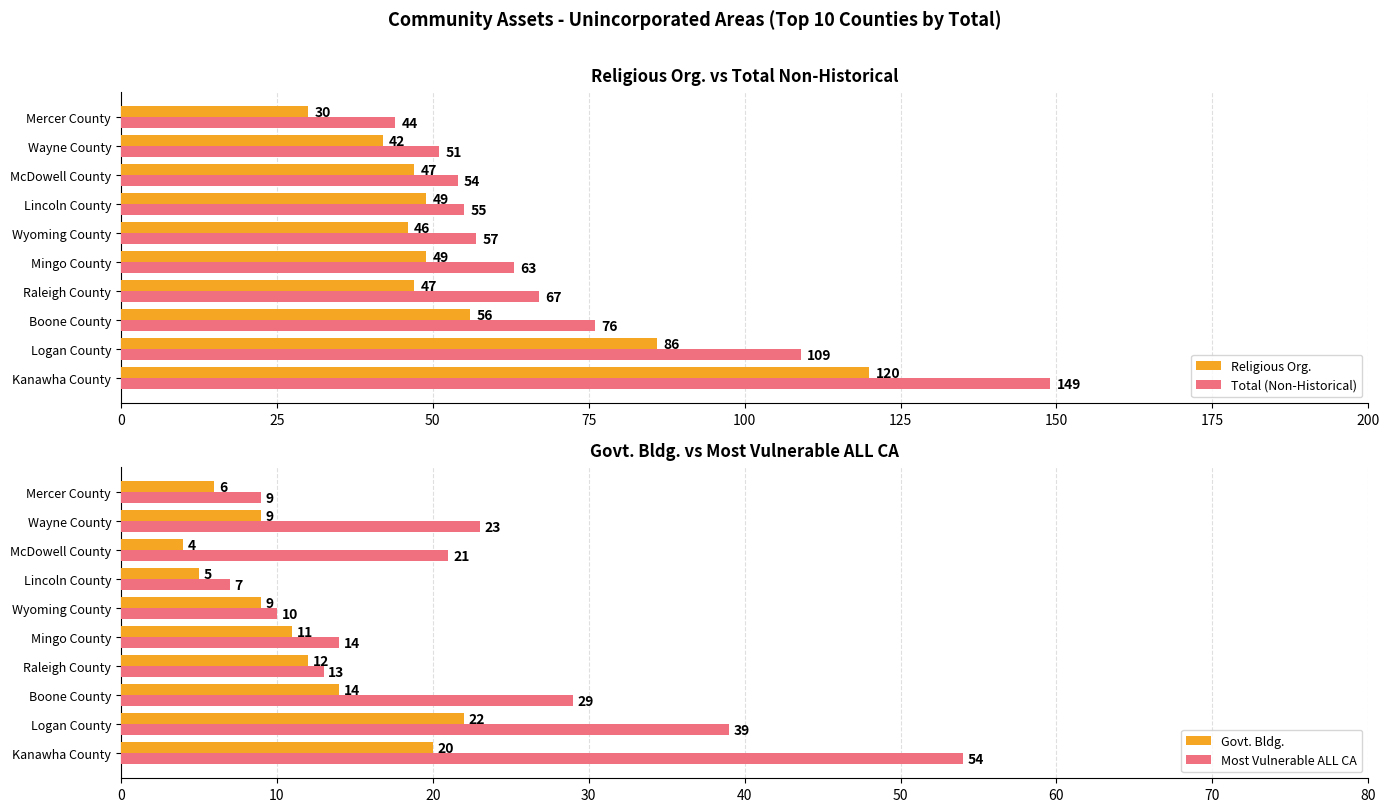

What is the difference between the Total (Non-Historical) values at McDowell County and Logan County?

55